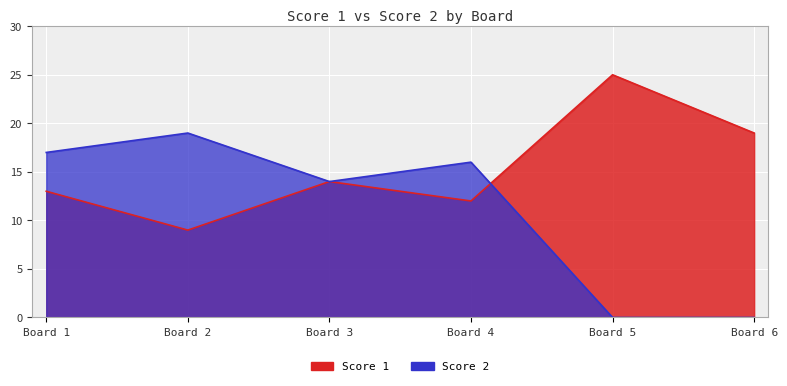

At how many categories does at least one series exceed 20?

1